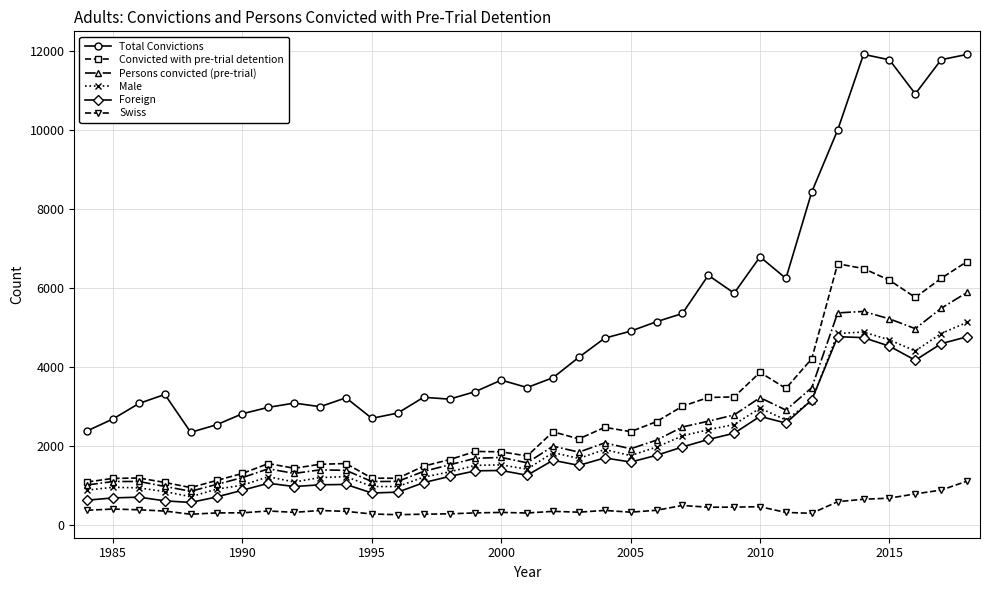

Which series has the largest total across all categories?

Total Convictions